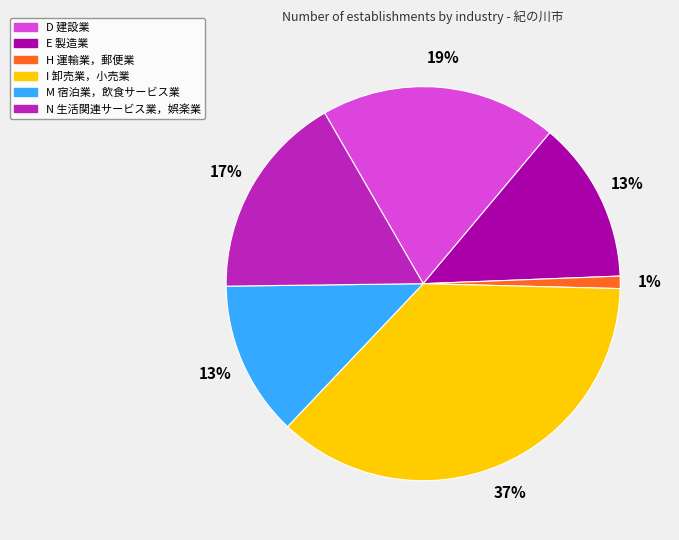

To the nearest percent, what portion does I 卸売業，小売業 represent?

37%